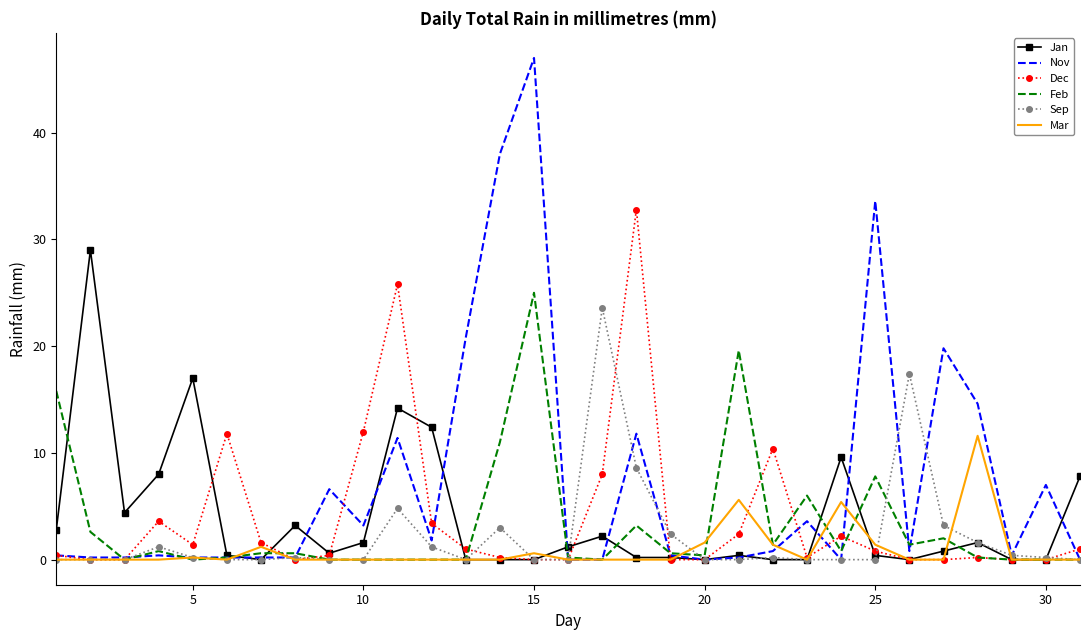

What is the maximum value for Jan?

29.0